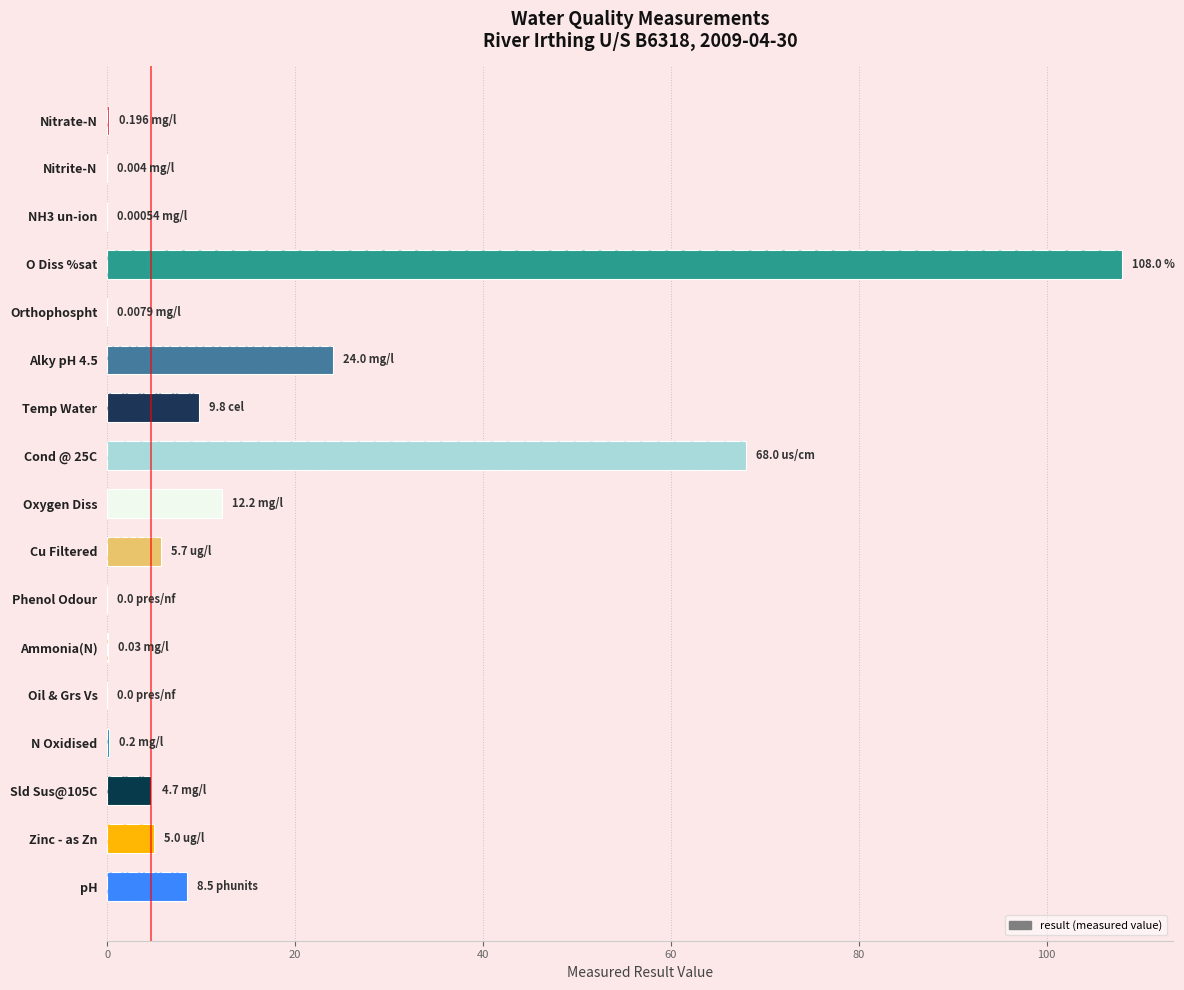

What is the sum of all values?

246.3